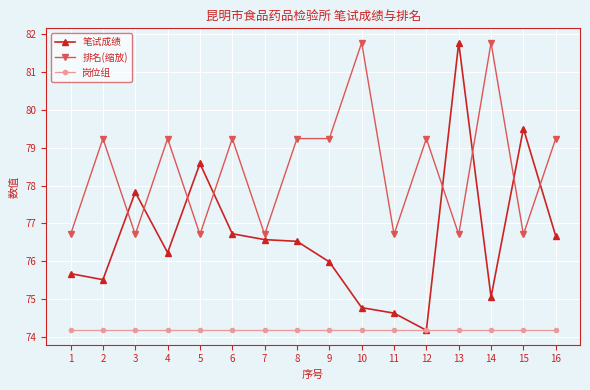

At which label does 笔试成绩 reach its minimum?

12